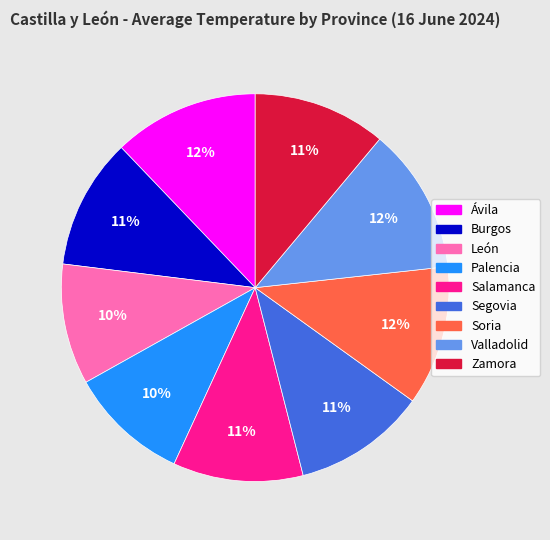

To the nearest percent, what is the difference between the largest and smallest slice percentages?

2%